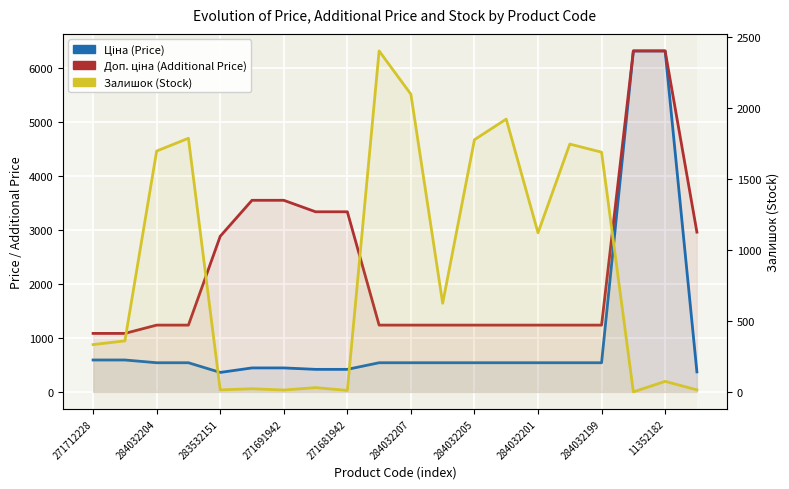

What is the difference between the maximum and second lowest values in the Ціна (Price) series?

5939.3